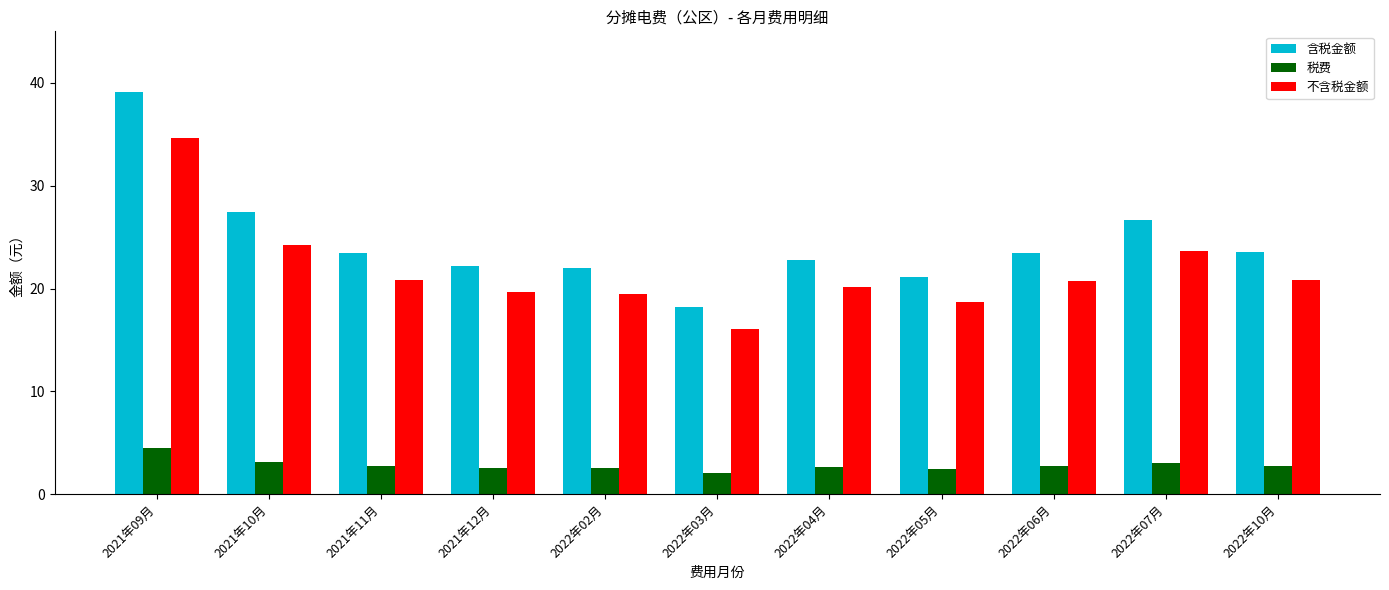

What is the value of the 含税金额 bar at the 2nd from the left?

27.4